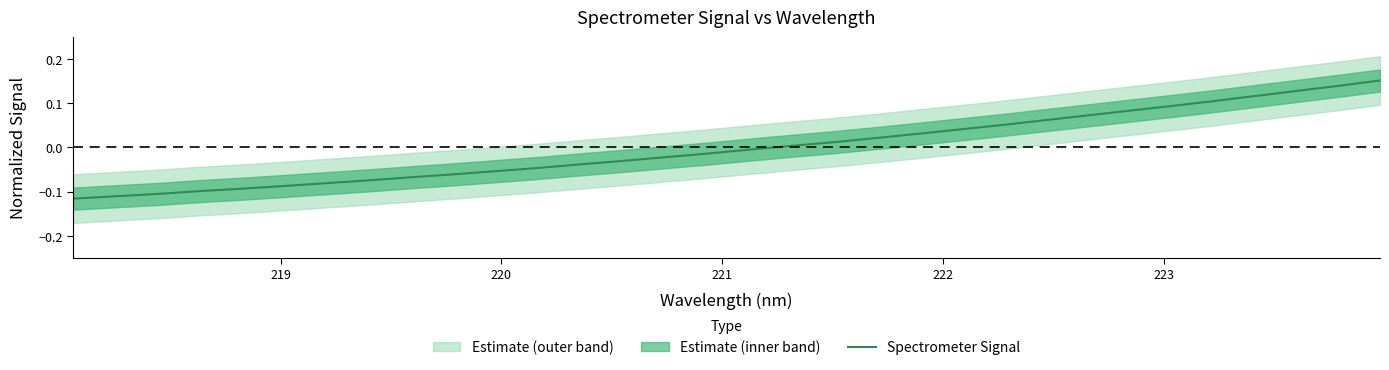

True or false: there are more than 0 points higher than both neighbors.

False